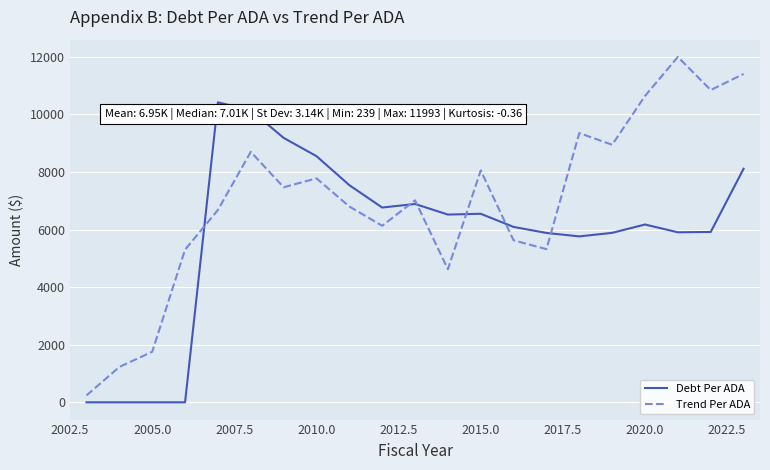

Which series has the largest total across all categories?

Trend Per ADA